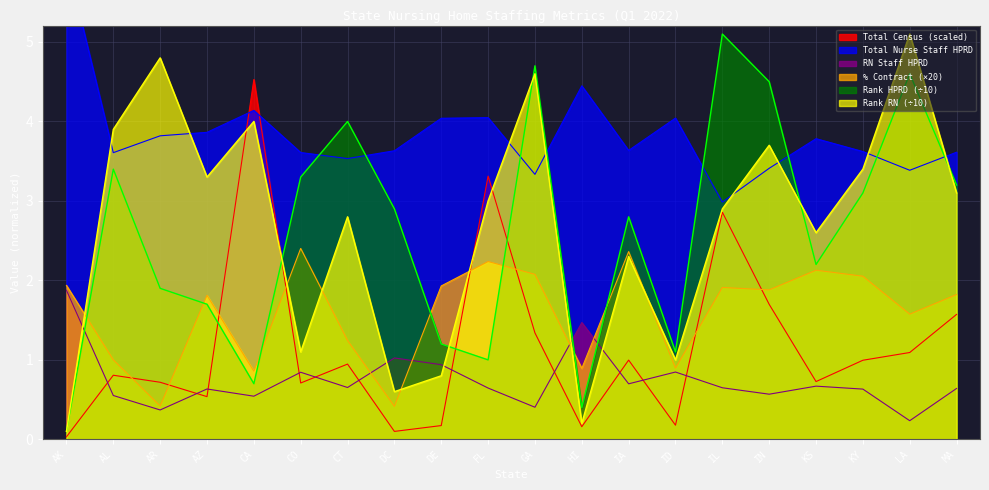

Between DE and AZ, which is larger?

DE